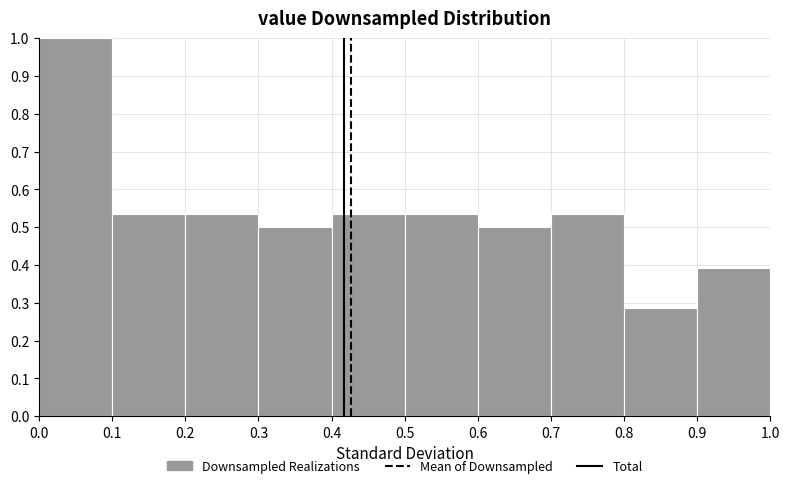

Reading left to right, transcribe this chart: for each bar, give the range it covers on the x-axis and its height. The values are not printed on the chart, so give them approximately, as read against the axis.

0.0 to 0.1: 1.00
0.1 to 0.2: 0.54
0.2 to 0.3: 0.54
0.3 to 0.4: 0.50
0.4 to 0.5: 0.54
0.5 to 0.6: 0.54
0.6 to 0.7: 0.50
0.7 to 0.8: 0.54
0.8 to 0.9: 0.29
0.9 to 1.0: 0.39